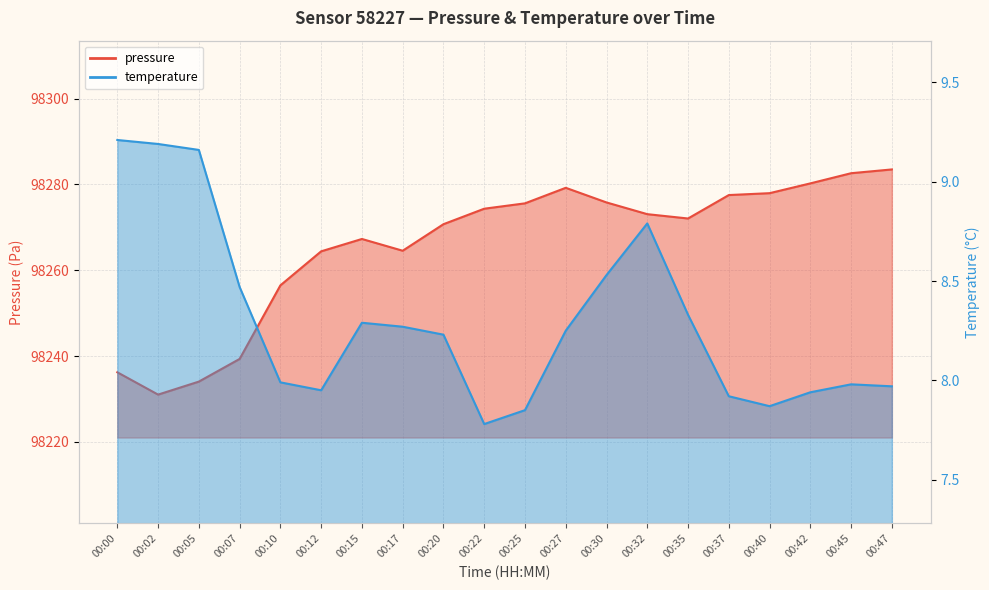

Which has a higher value, 00:17 or 00:20?

00:20